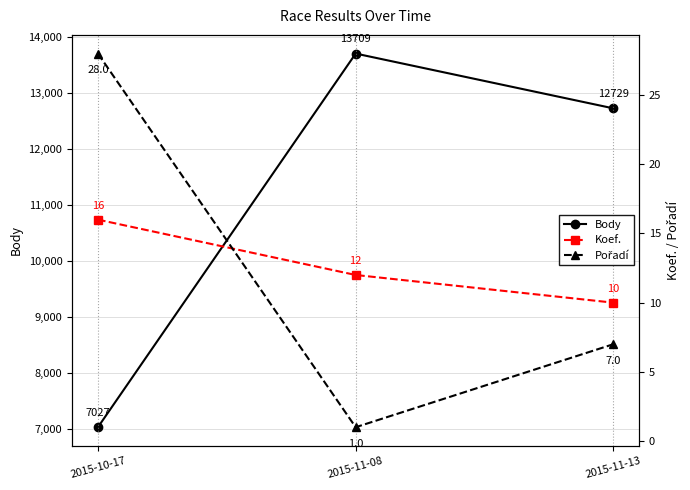

At which category is the sum across all series the highest?

2015-11-08